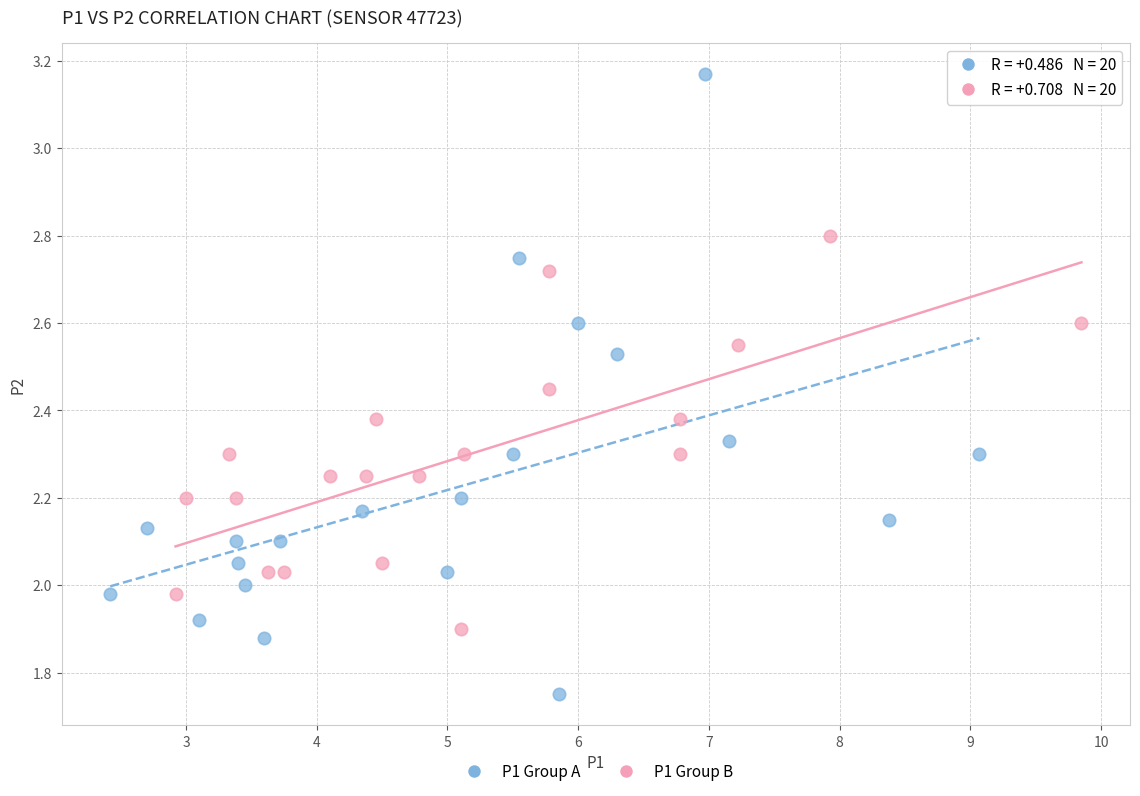

Which series contains the lowest Y value?

P1 Group A